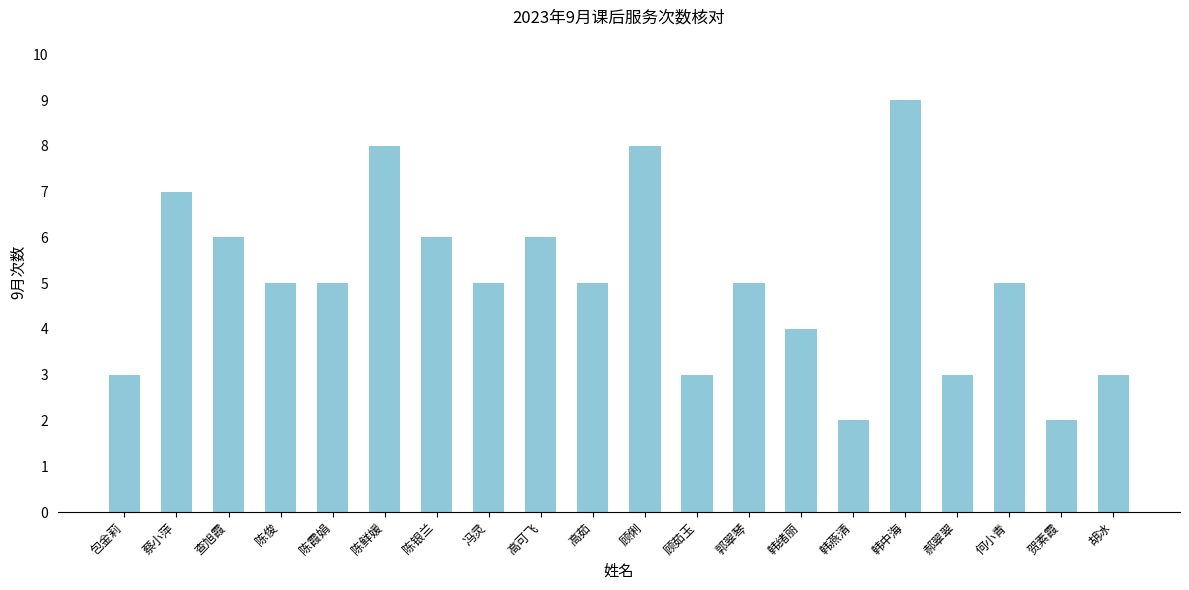

At which label does the data first exceed 5?

蔡小萍